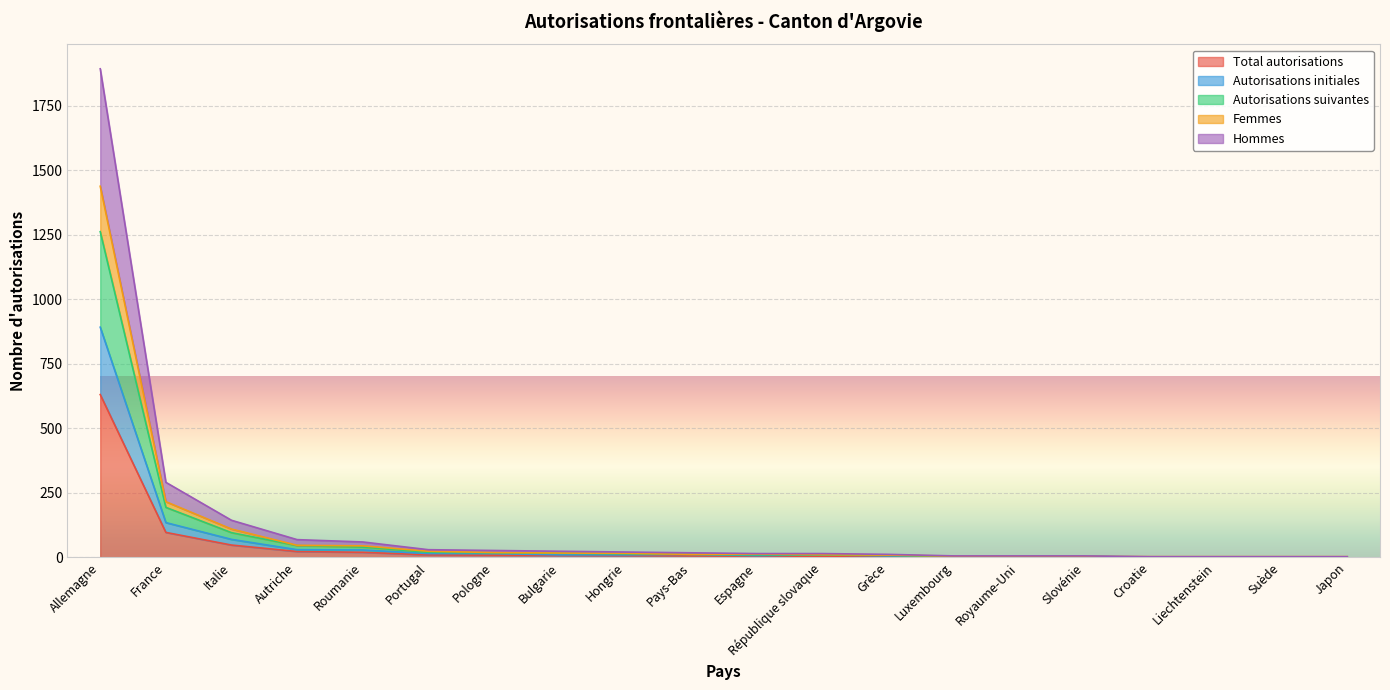

True or false: Autorisations suivantes and Autorisations initiales cross at least once.

False